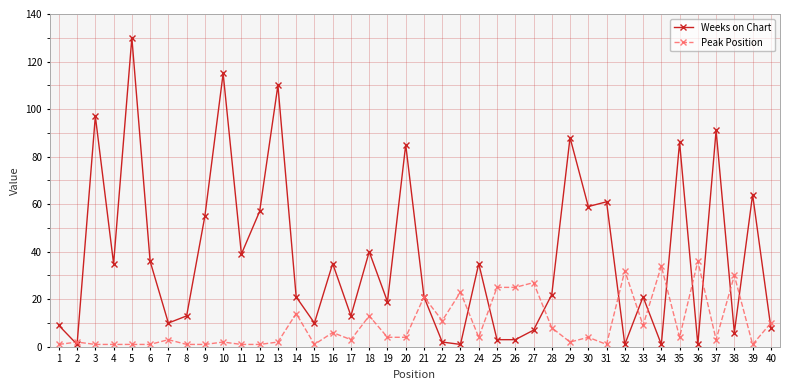

True or false: Weeks on Chart and Peak Position intersect in this chart.

True